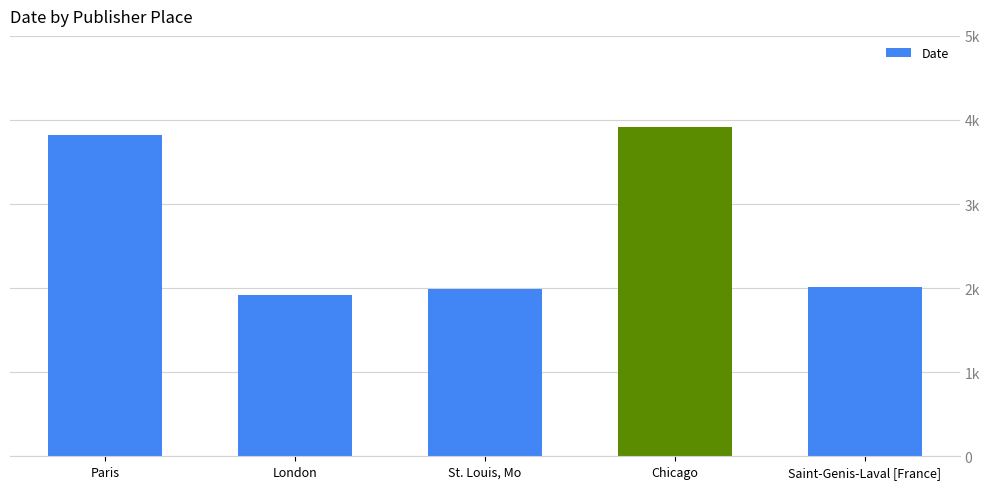

Does the chart contain any negative values?

No